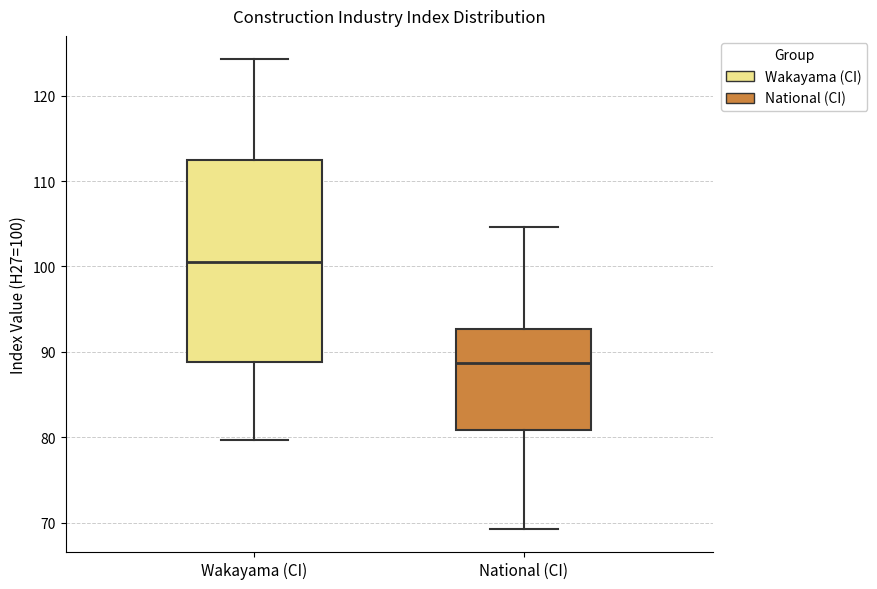

Reading left to right, read every box against the y-axis: the position of its median line, the range the box covers, and the ends of its whiskers. The values are not printed on the chart, so give them approximately, as read against the axis.

Wakayama (CI): median 100, box 89 to 112, whiskers 80 to 124
National (CI): median 89, box 81 to 93, whiskers 69 to 105